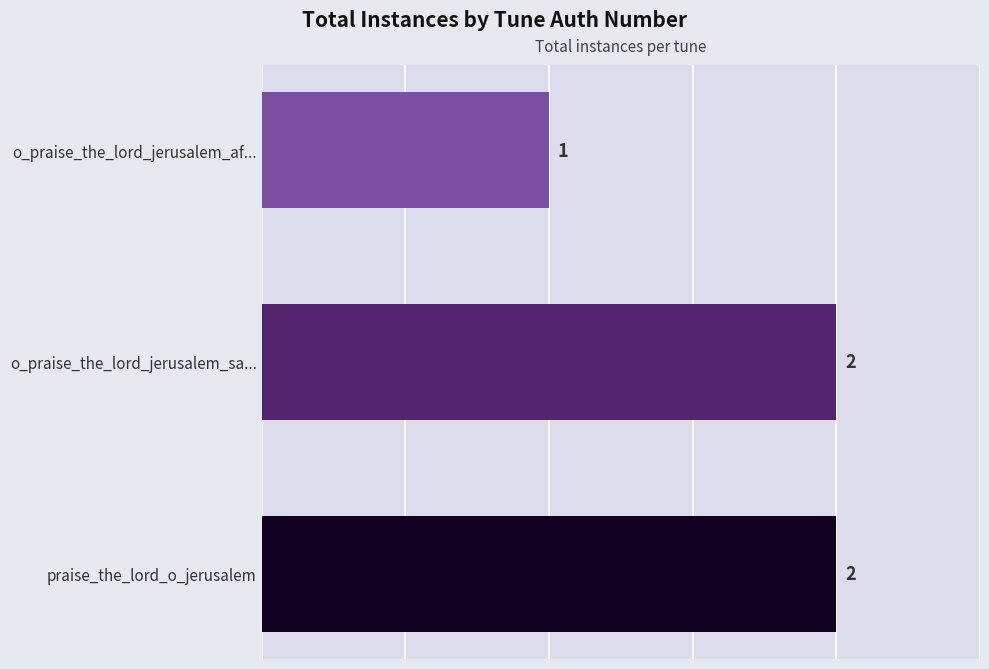

Which category has the lowest value across all series?

o_praise_the_lord_jerusalem_af...